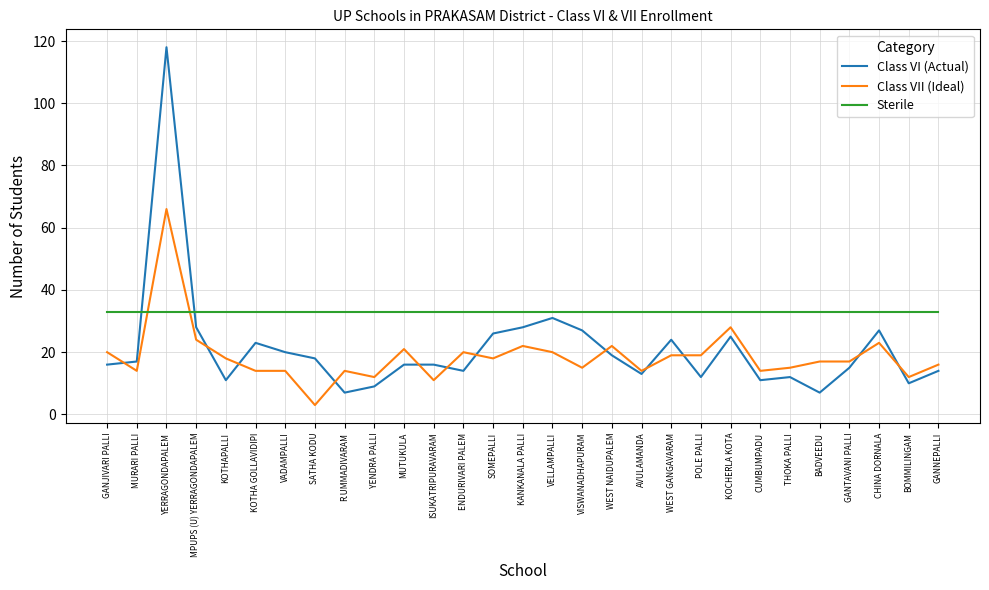

True or false: Class VII (Ideal) has a value of 6 at VISWANADHAPURAM.

False